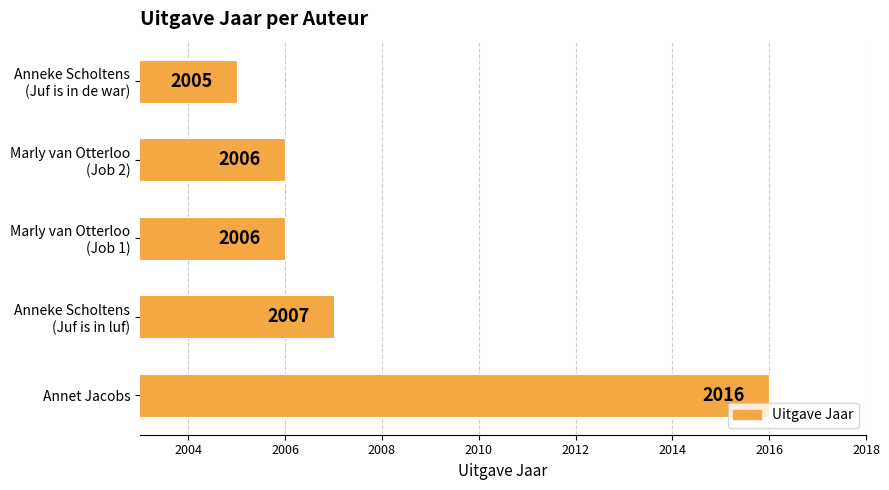

The value at Annet Jacobs is 1258. True or false?

False